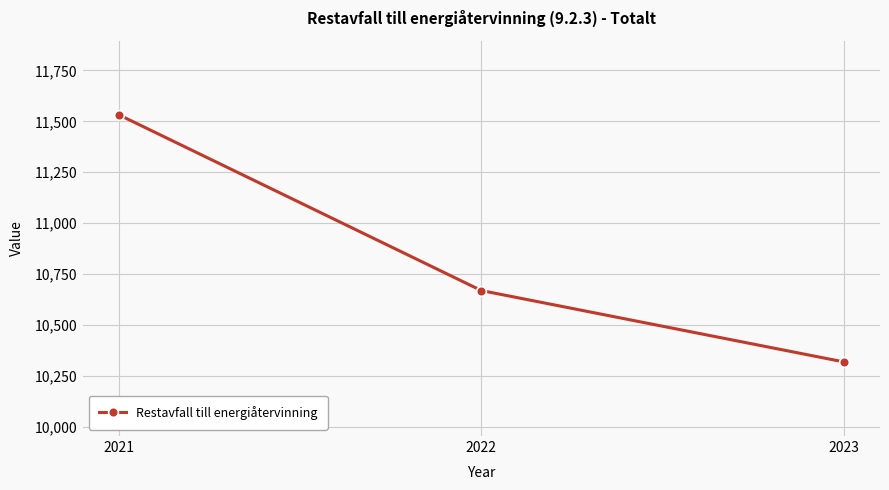

Count the number of categories in the chart.

3